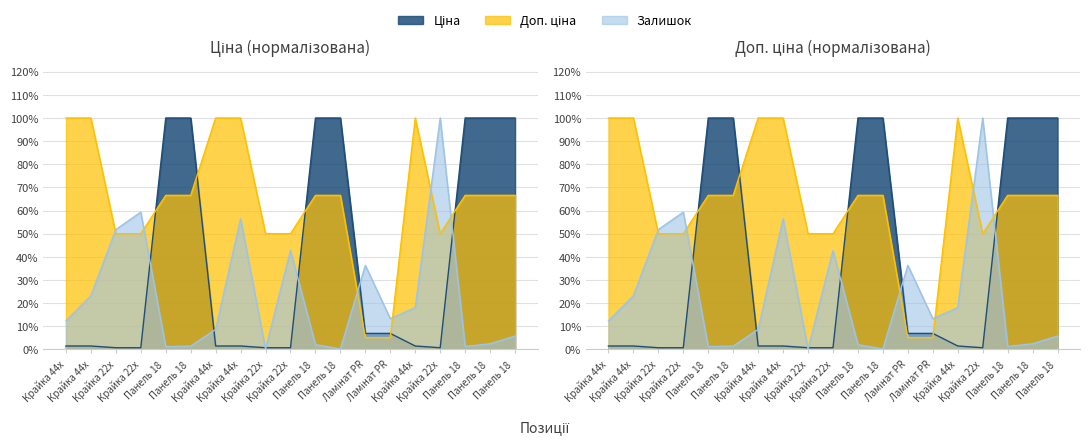

At which category is the sum across all series the highest?

Панель 18